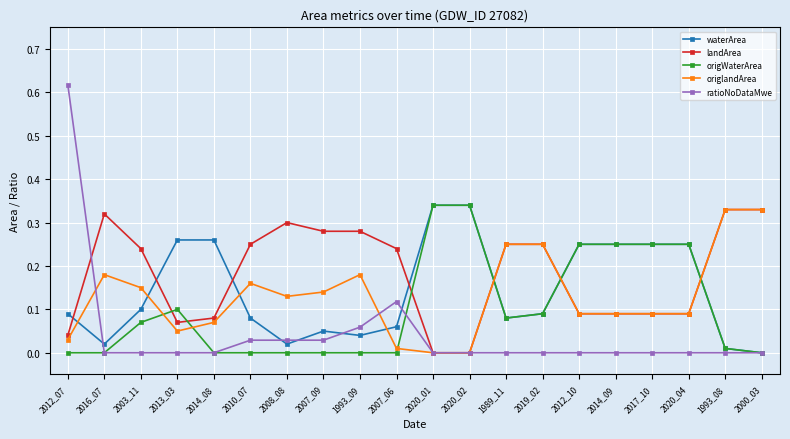

What is the label of the 10th point from the right?

2020_01